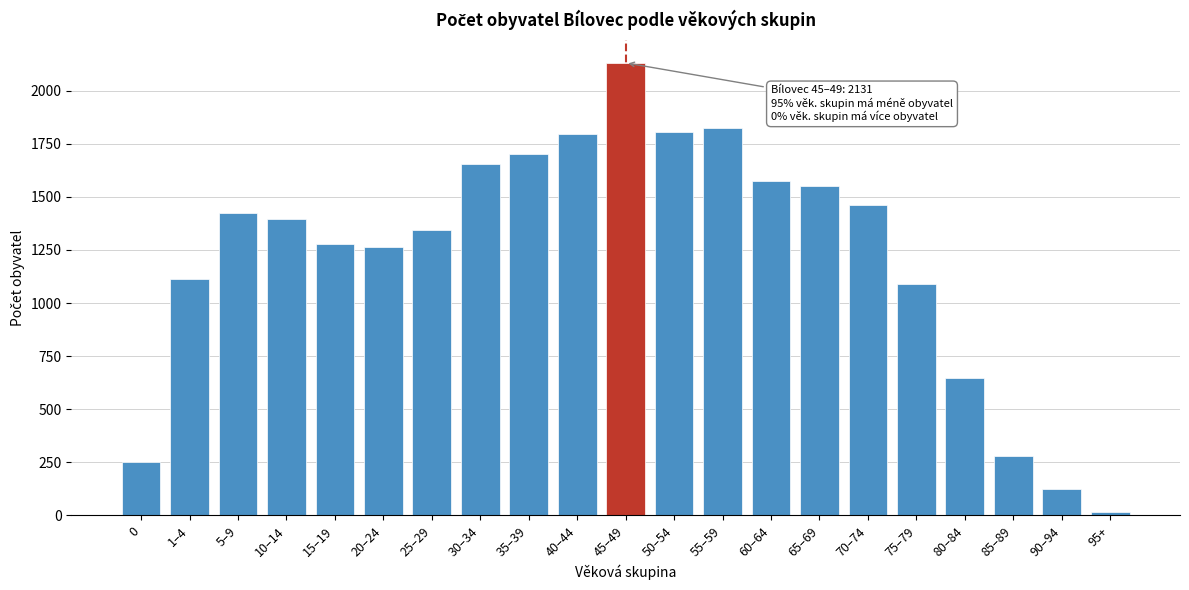

Reading left to right, list all the values displayed in this chart.

253	1112	1422	1396	1280	1266	1342	1656	1703	1794	2131	1804	1824	1576	1552	1463	1089	647	279	123	16